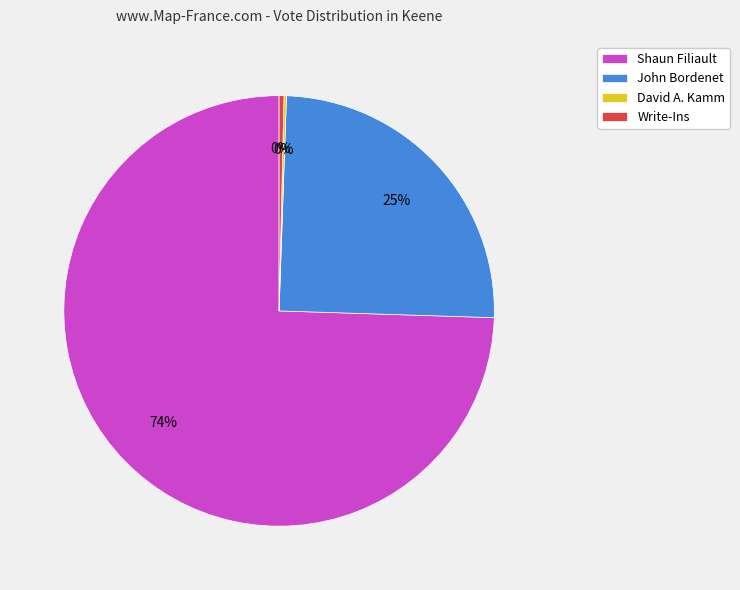

To the nearest percent, what portion does John Bordenet represent?

25%